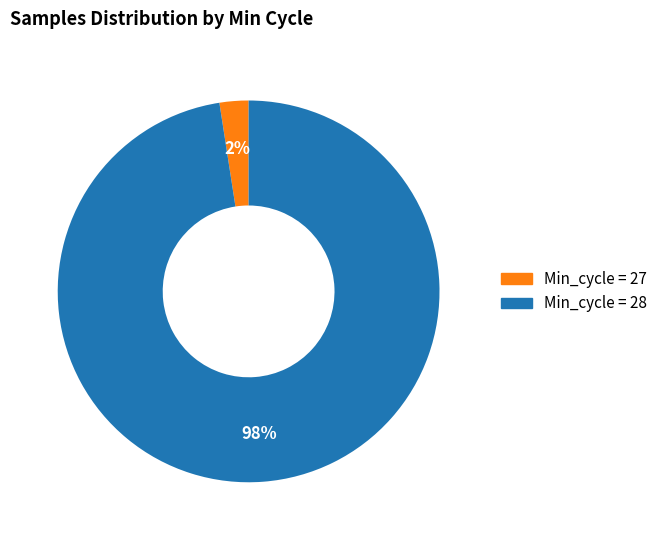

Is there a majority slice in this chart?

Yes